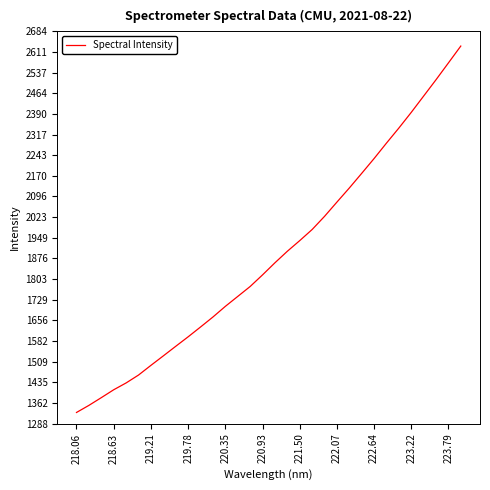

What is the maximum value shown in the chart?

2631.5